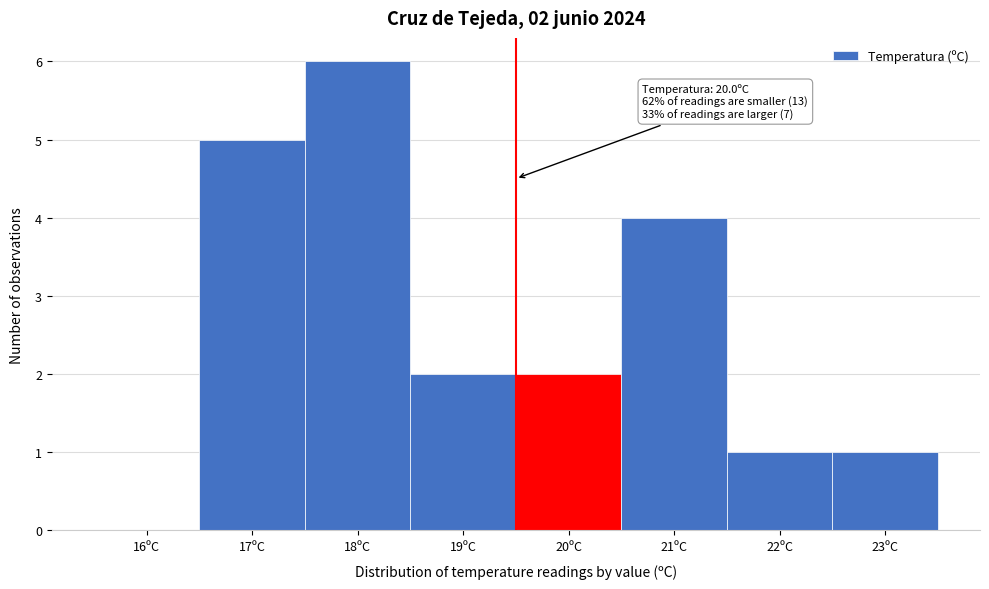

Reading left to right, list all the values displayed in this chart.

16ºC=0	17ºC=5	18ºC=6	19ºC=2	20ºC=2	21ºC=4	22ºC=1	23ºC=1